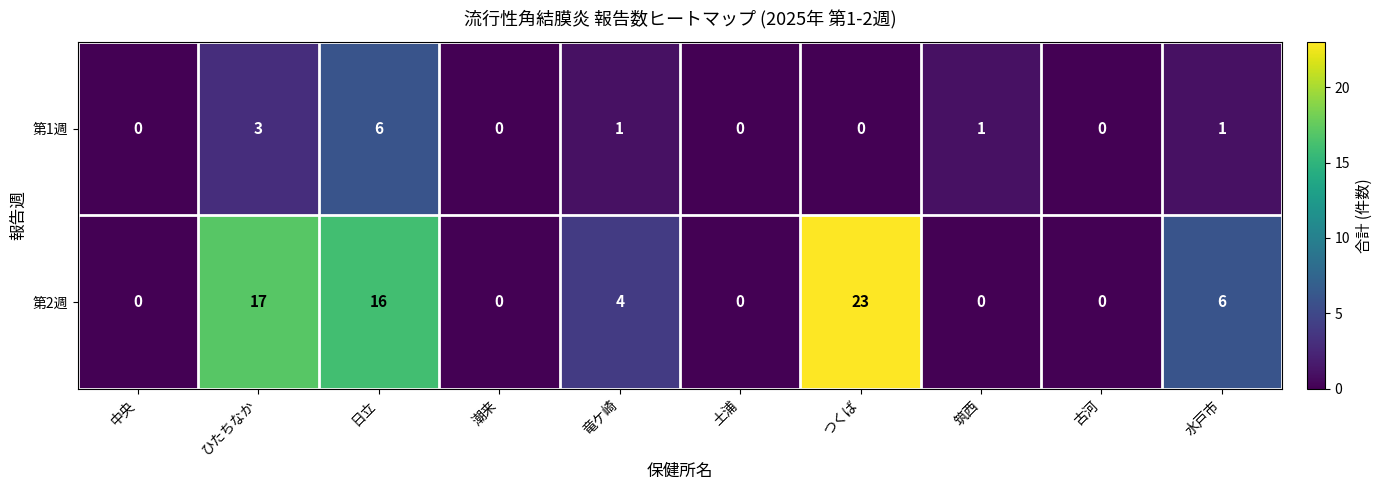

The 第1週 series shows 0 at 土浦. True or false?

True